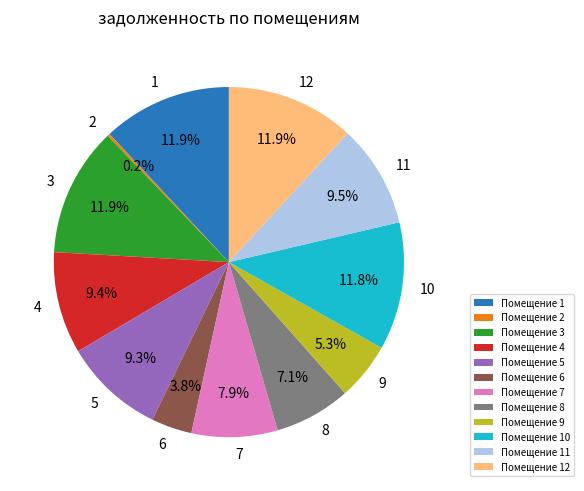

Does any single category account for the majority?

No